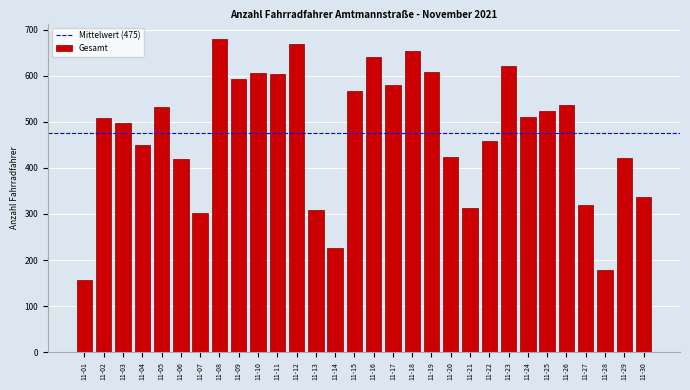

Read the value at 11-29, to the nearest 10.

420